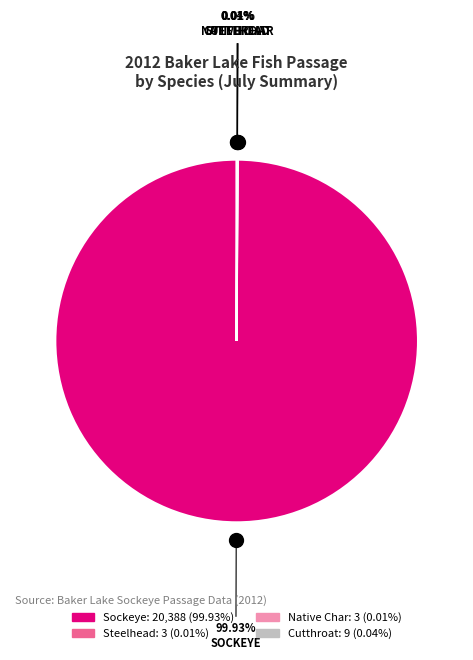

Is there a majority slice in this chart?

Yes